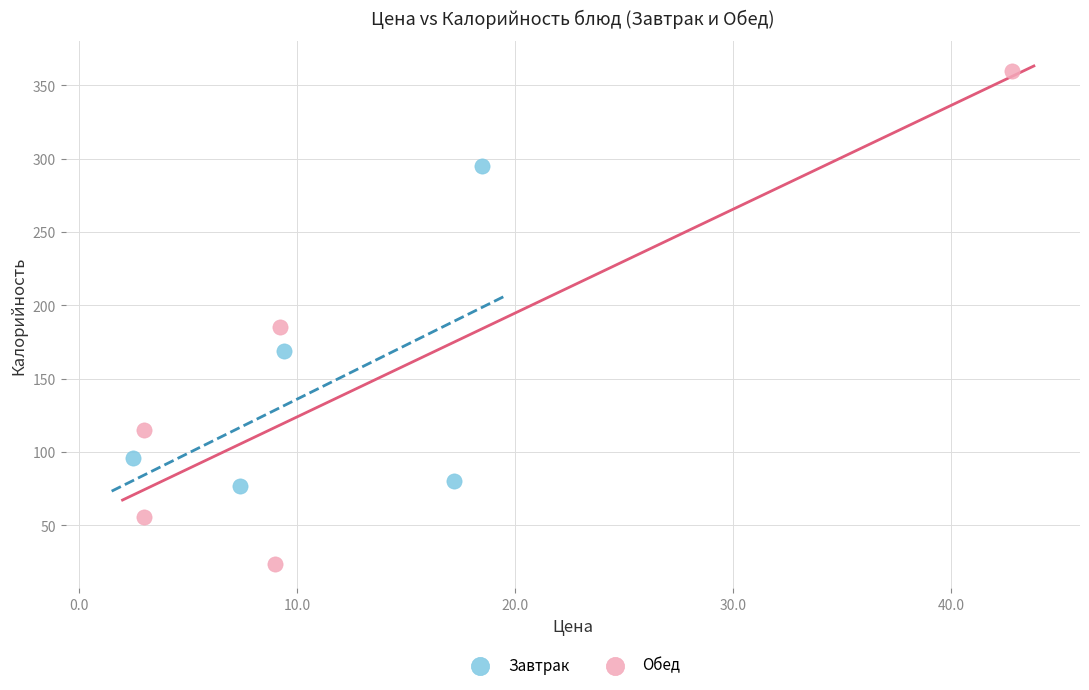

Which series reaches the minimum Y coordinate?

Обед